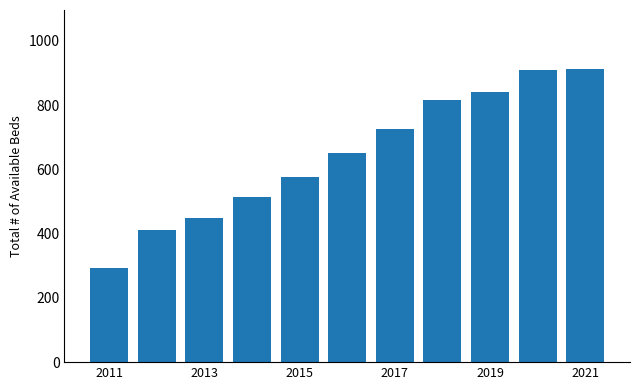

What is the greatest value displayed?

913